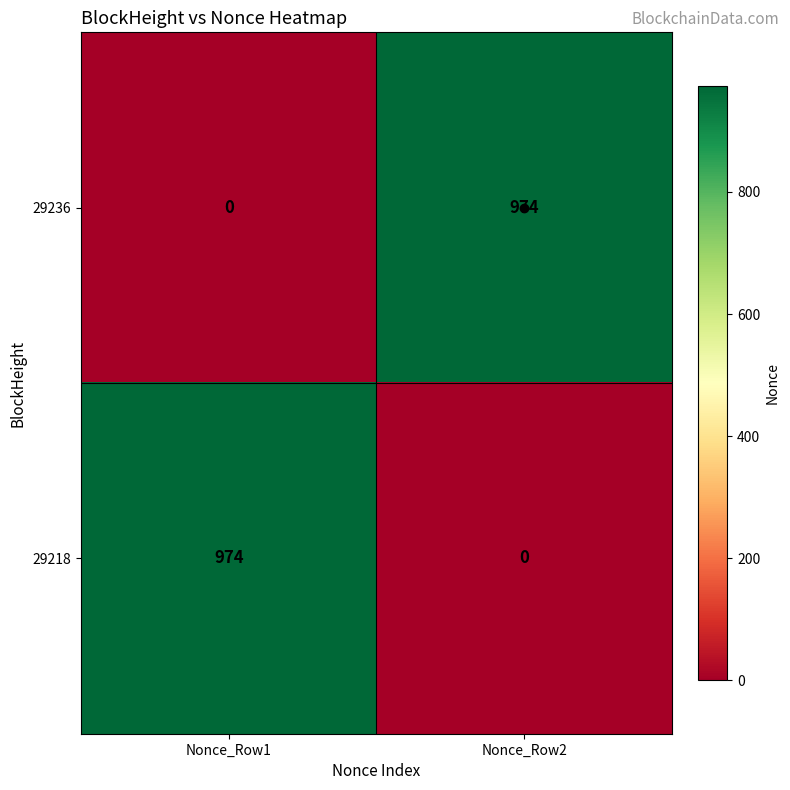

Rank the series at Nonce_Row2 from lowest to highest value.

29218, 29236